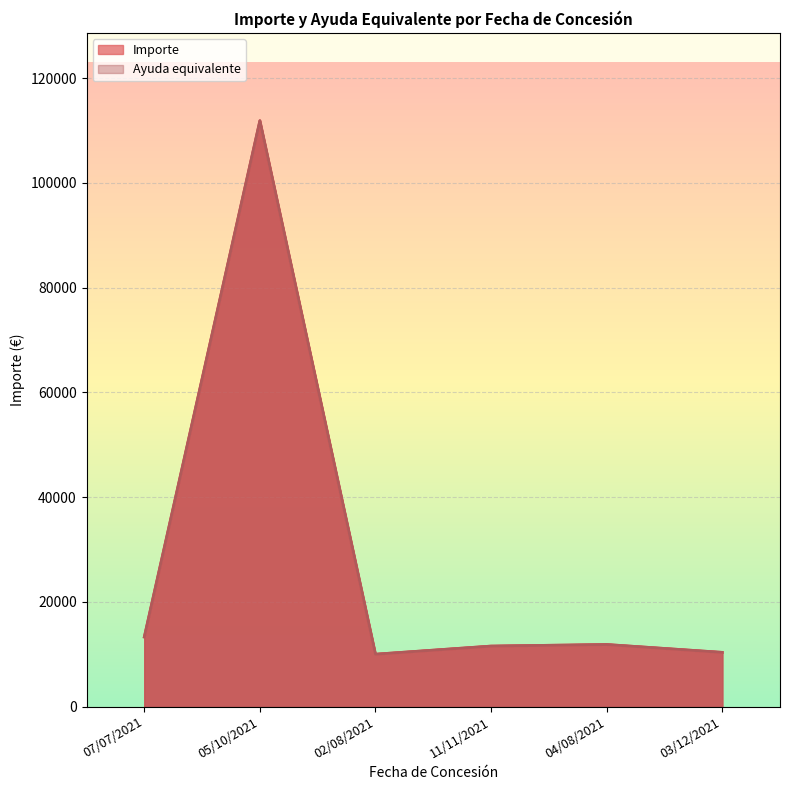

What is the average value of the Importe series?

28154.4